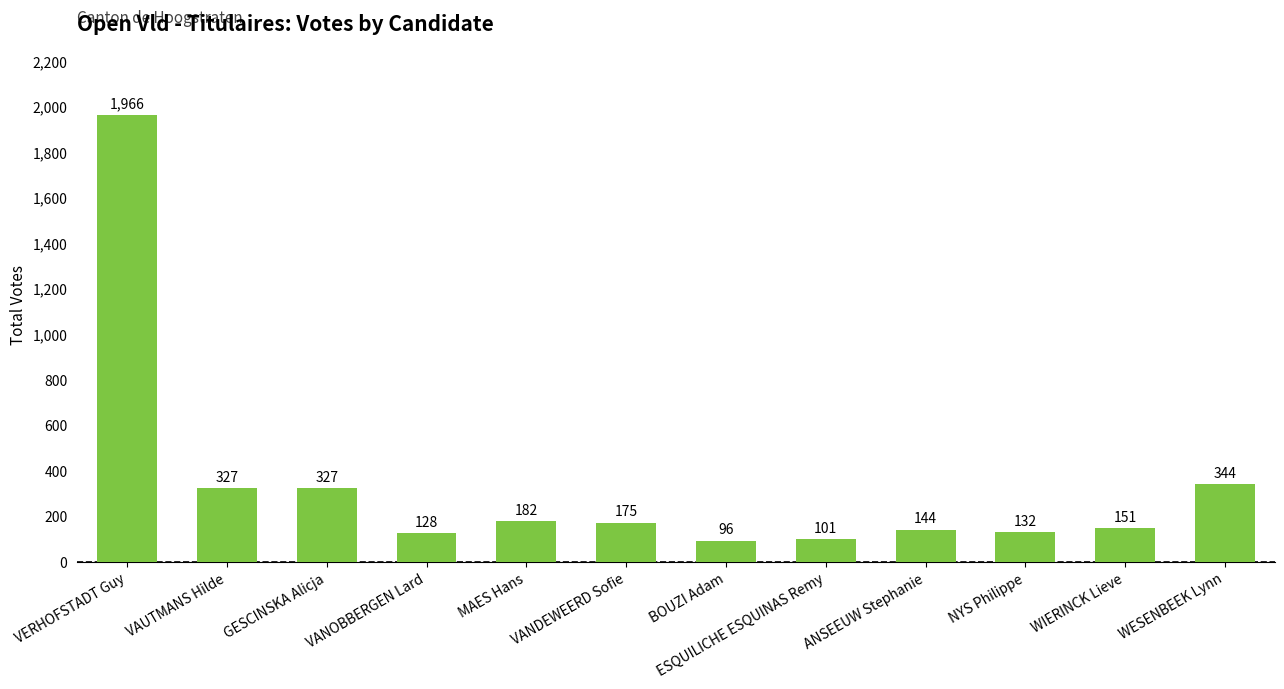

What is the label of the 5th bar from the right?

ESQUILICHE ESQUINAS Remy